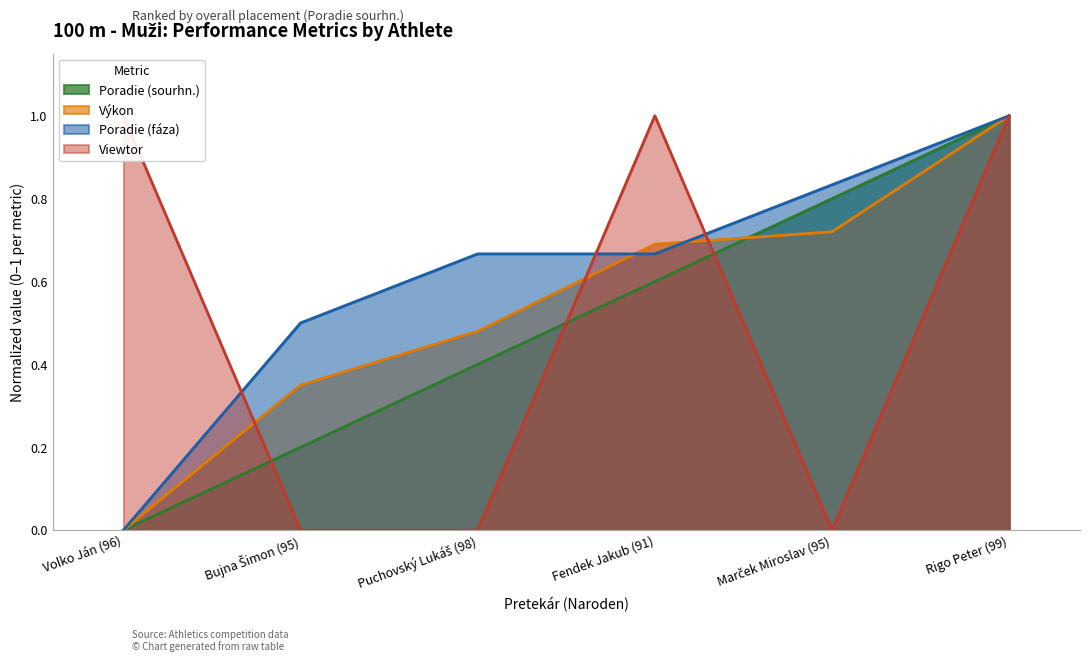

What is the sum of all Poradie (sourhn.) values?

3.0